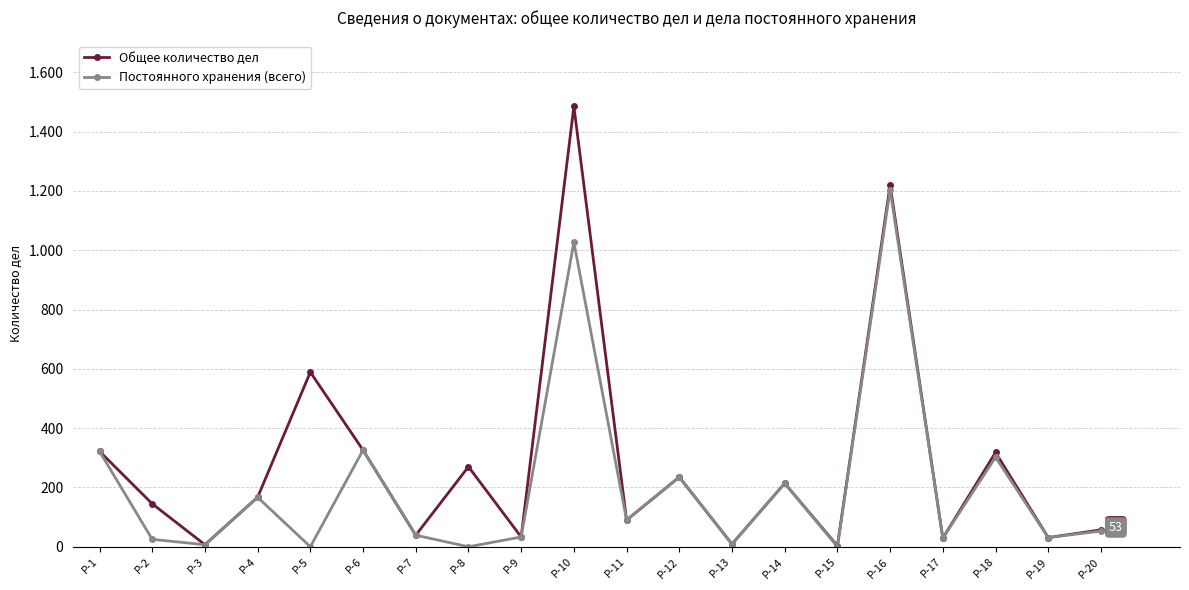

What are all the series names shown in the legend?

Общее количество дел, Постоянного хранения (всего)